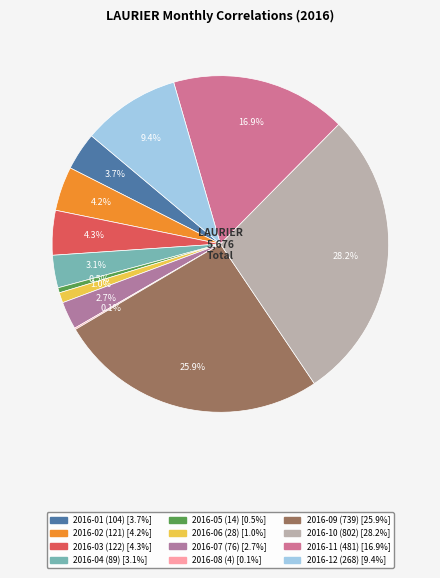

To the nearest percent, what is the combined percentage of 2016-02 and 2016-09?

30%